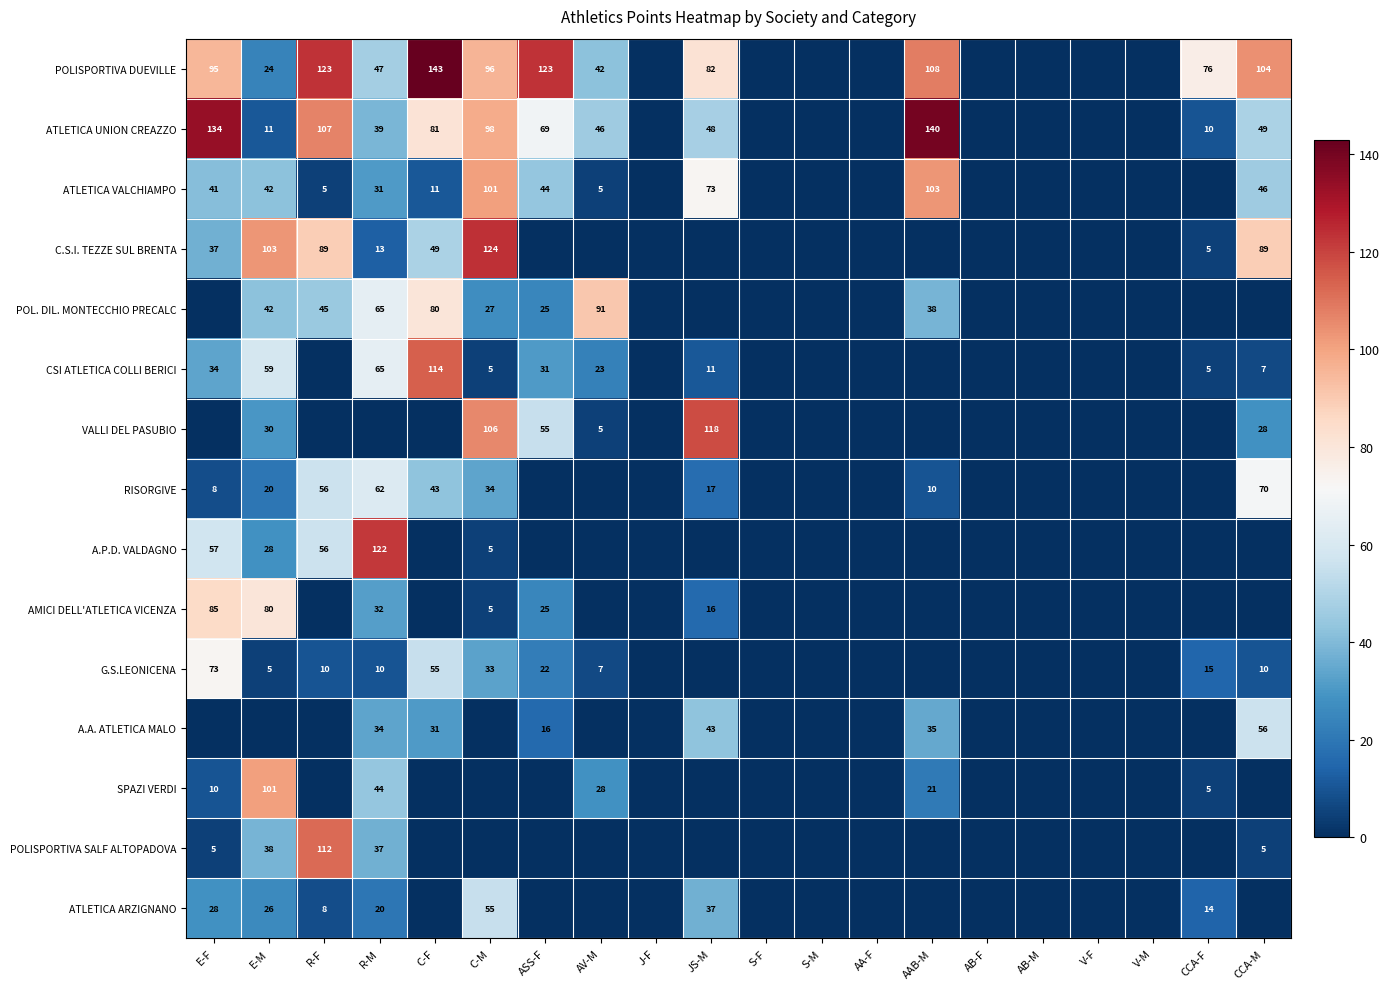

True or false: ATLETICA ARZIGNANO has a value of 15 at JS-M.

False